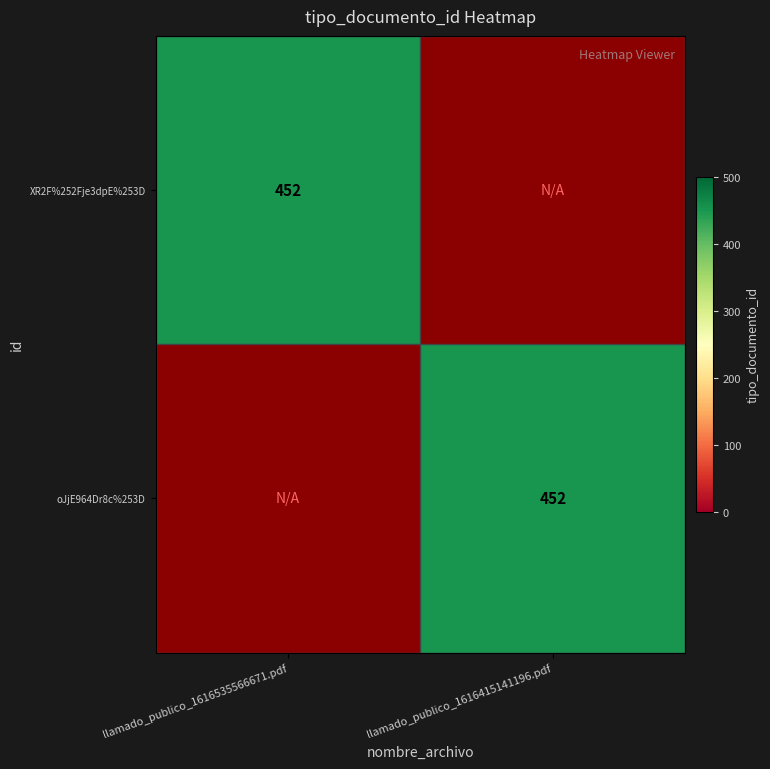

The oJjE964Dr8c%253D series shows 699 at llamado_publico_1616415141196.pdf. True or false?

False